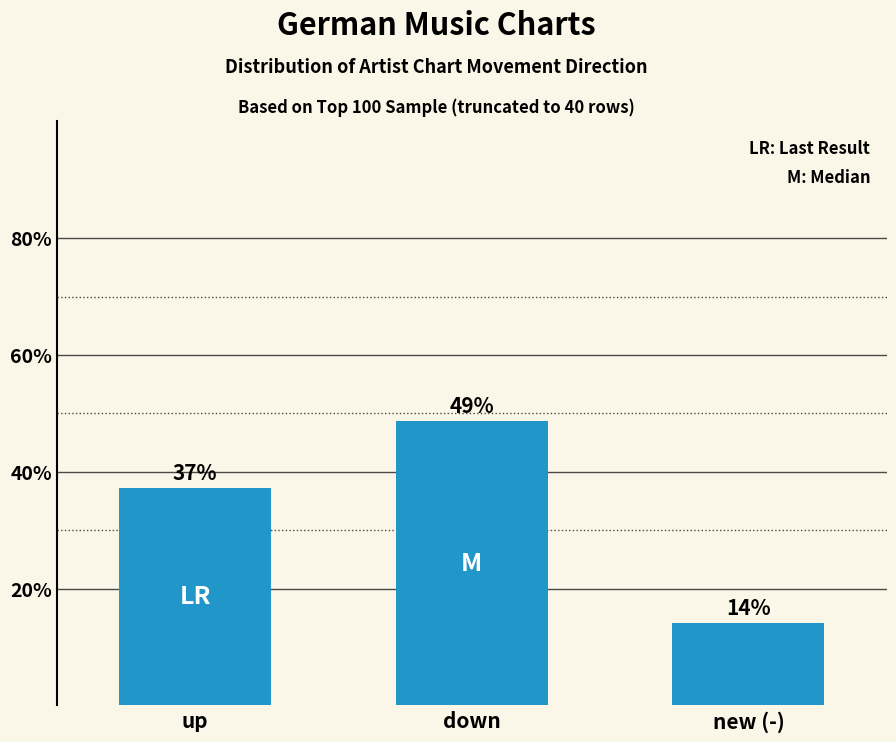

Does the chart contain any negative values?

No